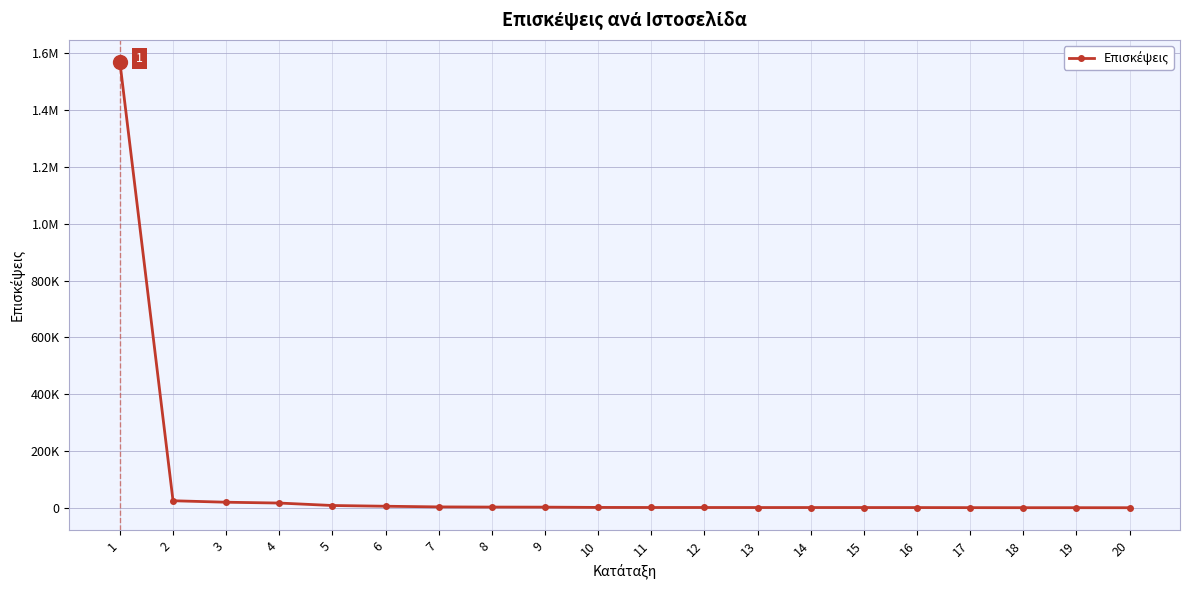

Where is the data nearest to the value 784661?

2